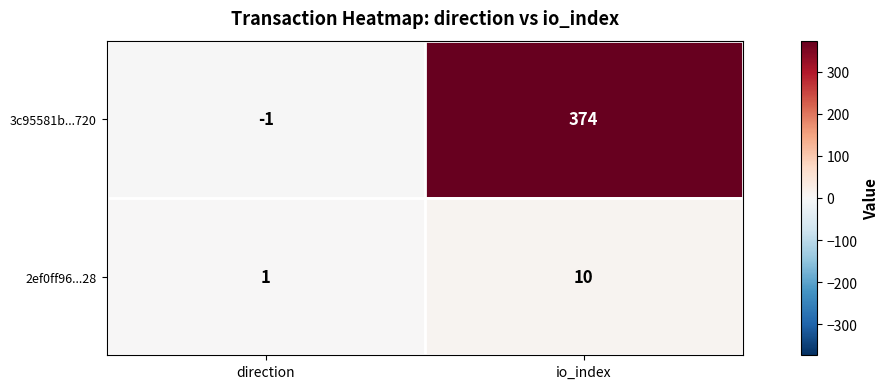

At which label does 2ef0ff96...28 reach its minimum?

direction